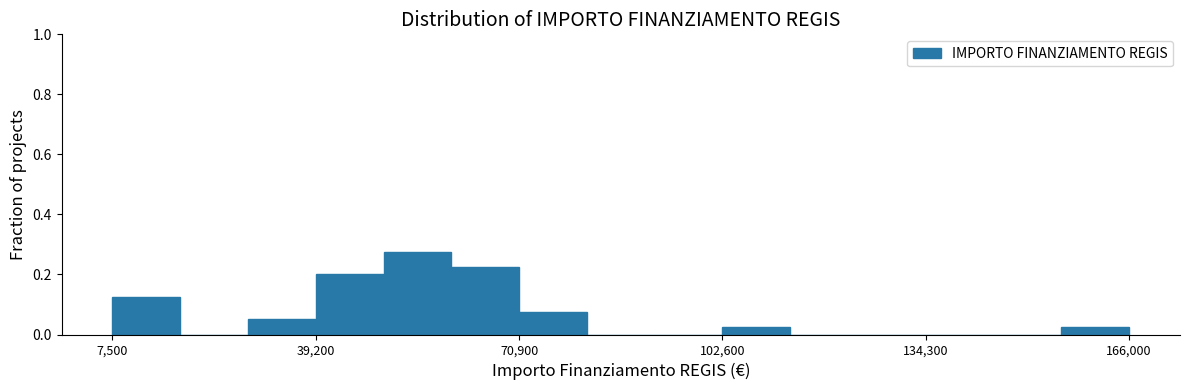

Read against the x-axis, roughly where is the centre of the tallest bar?

55000